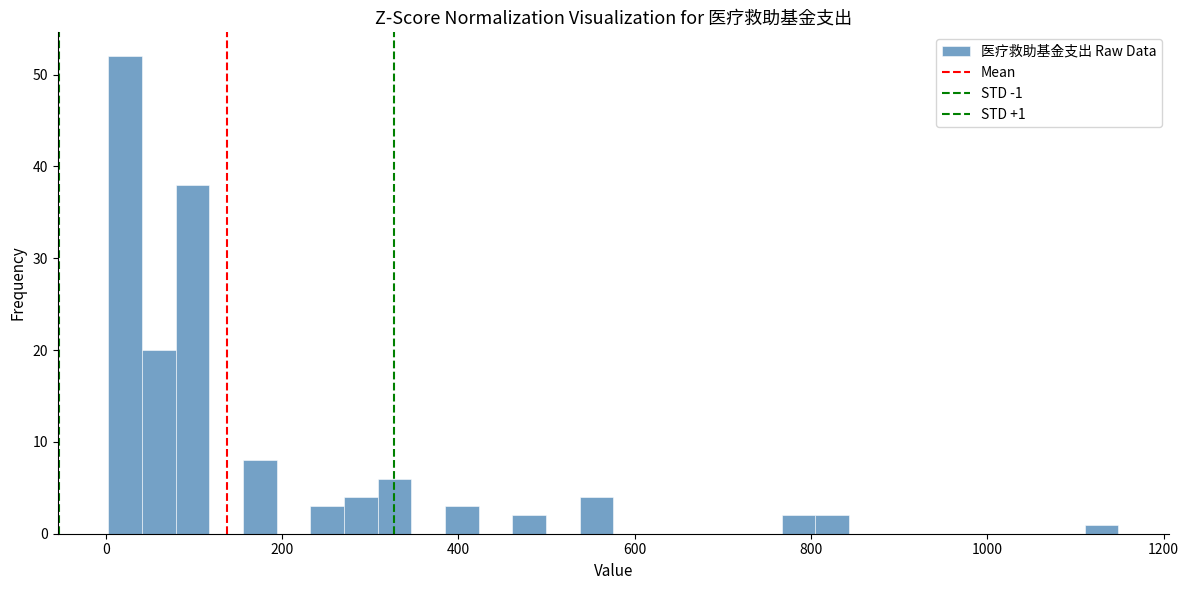

Read against the x-axis, roughly where is the centre of the tallest bar?

20